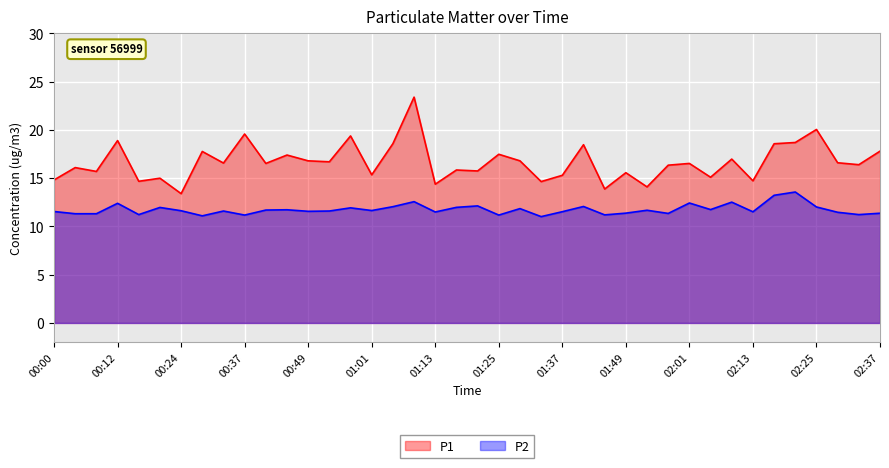

Which series has the widest spread of values?

P1